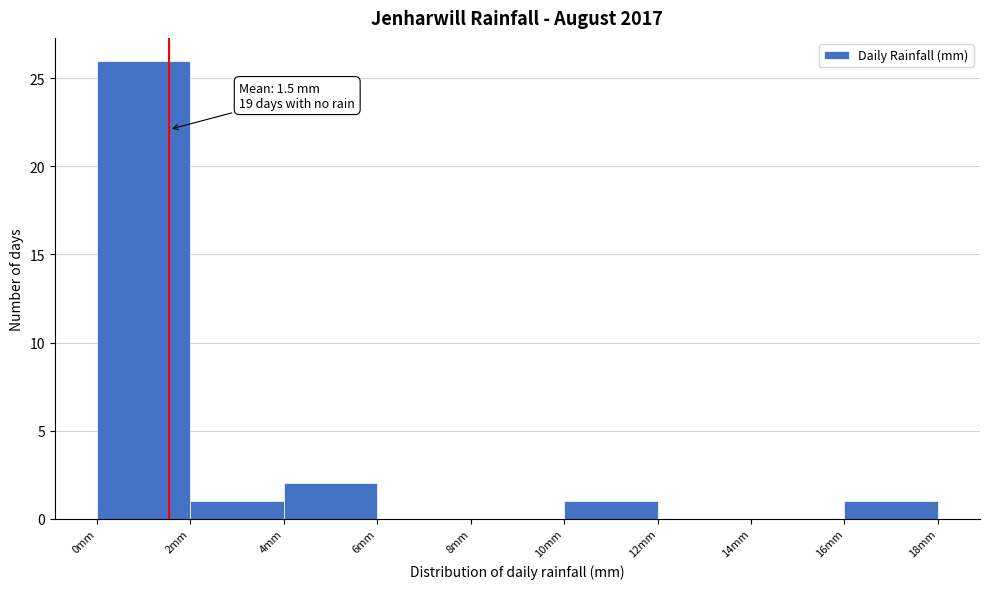

Over which range of the x-axis is the bar tallest?

0 to 2